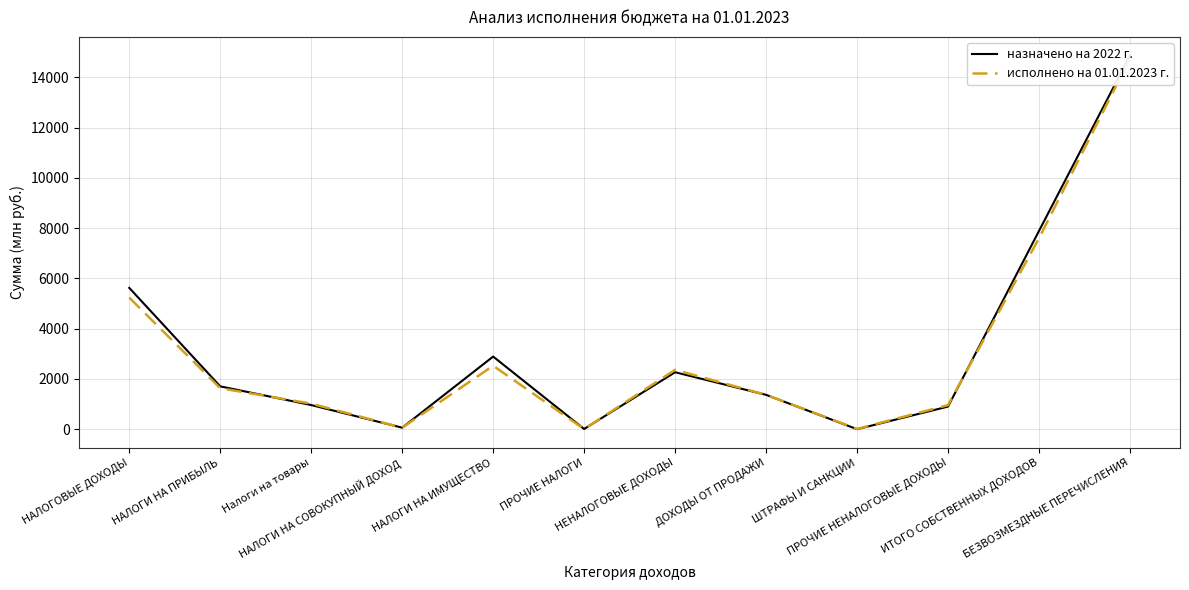

How many values in the исполнено на 01.01.2023 г. series exceed 1630?

6